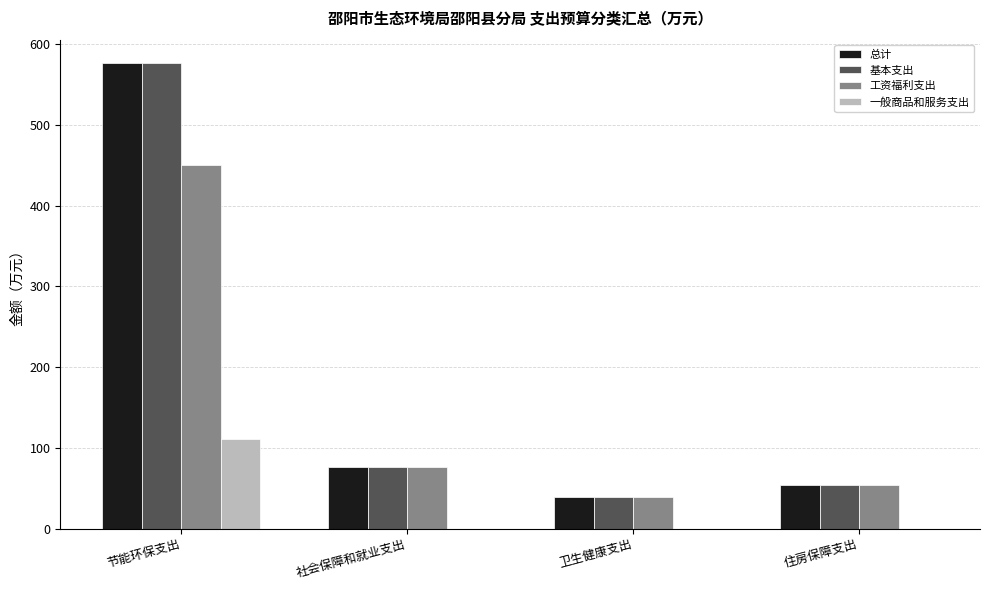

The 总计 series shows 123.9 at 社会保障和就业支出. True or false?

False